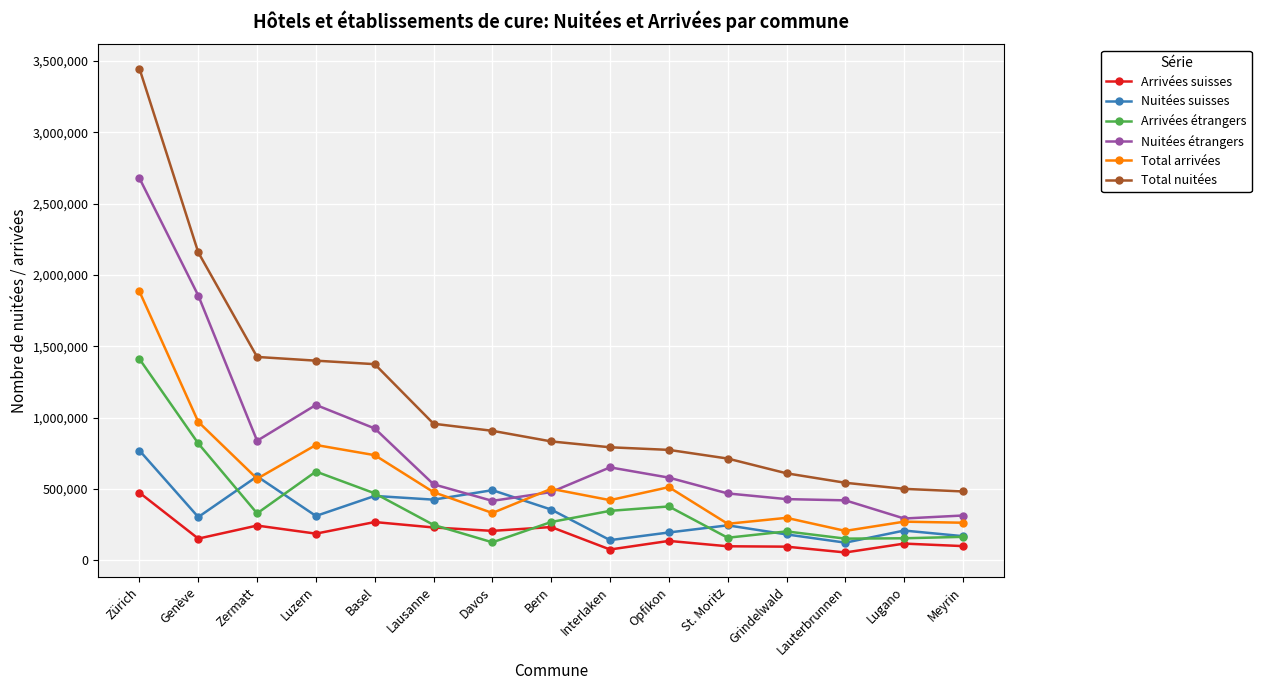

At Zürich, list the series in order from largest to smallest.

Total nuitées, Nuitées étrangers, Total arrivées, Arrivées étrangers, Nuitées suisses, Arrivées suisses